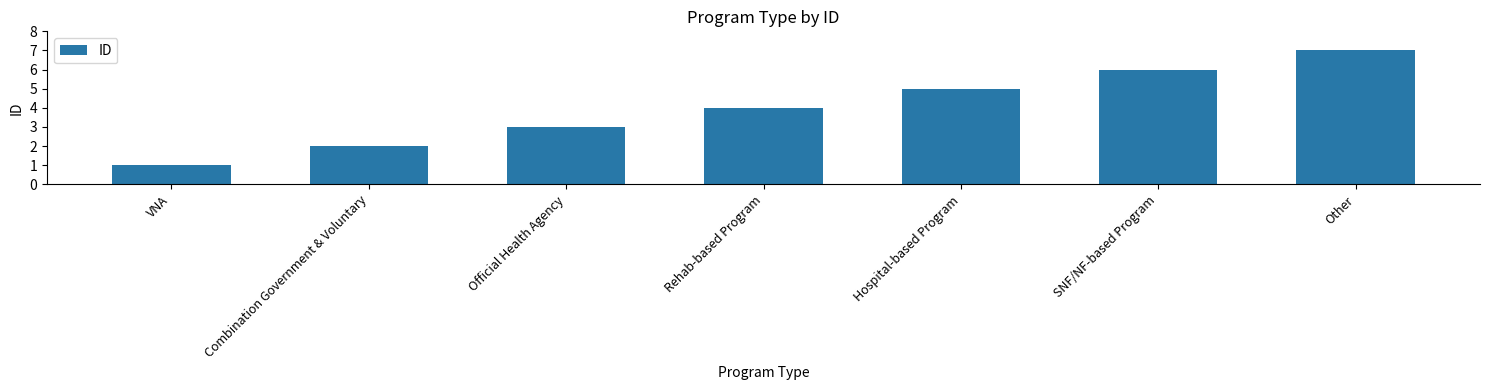

Reading right to left, list all the values displayed in this chart.

7	6	5	4	3	2	1